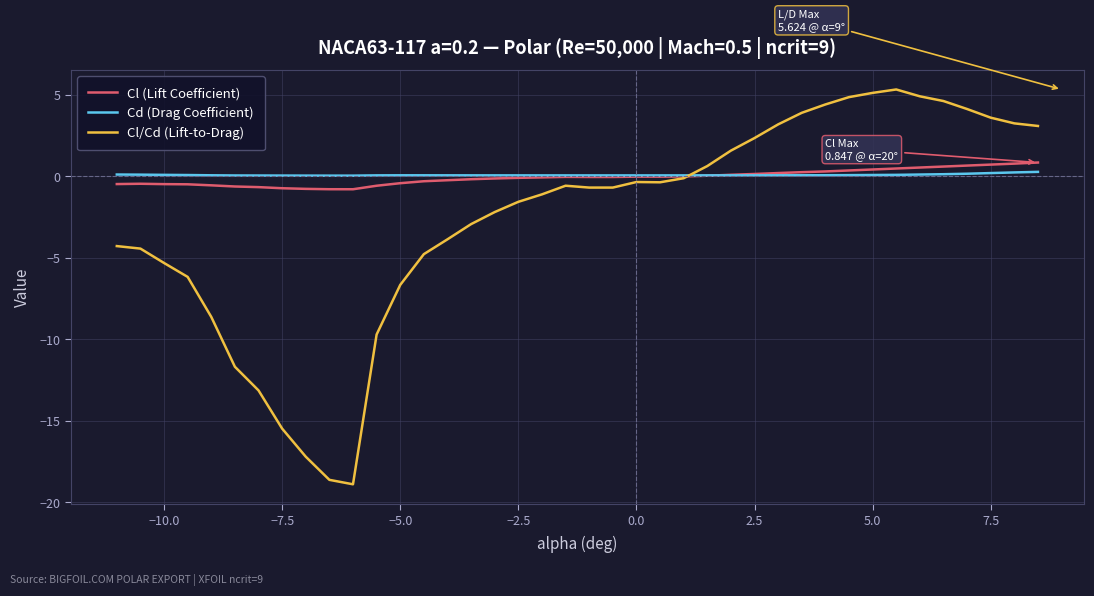

At how many categories does at least one series exceed 2?

13